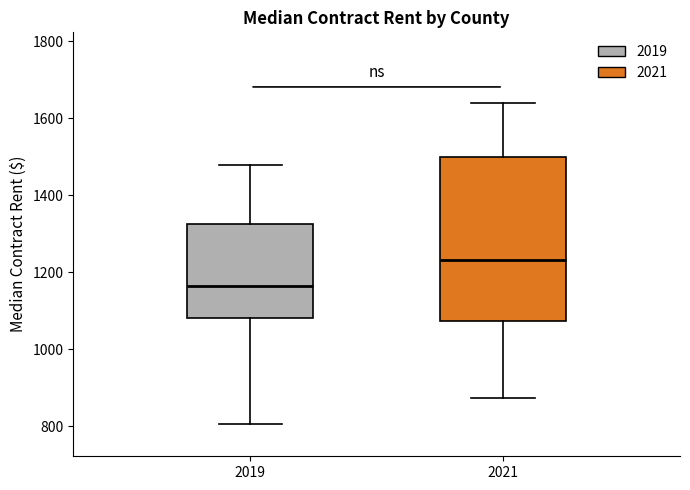

Which box's median line is the highest?

2021